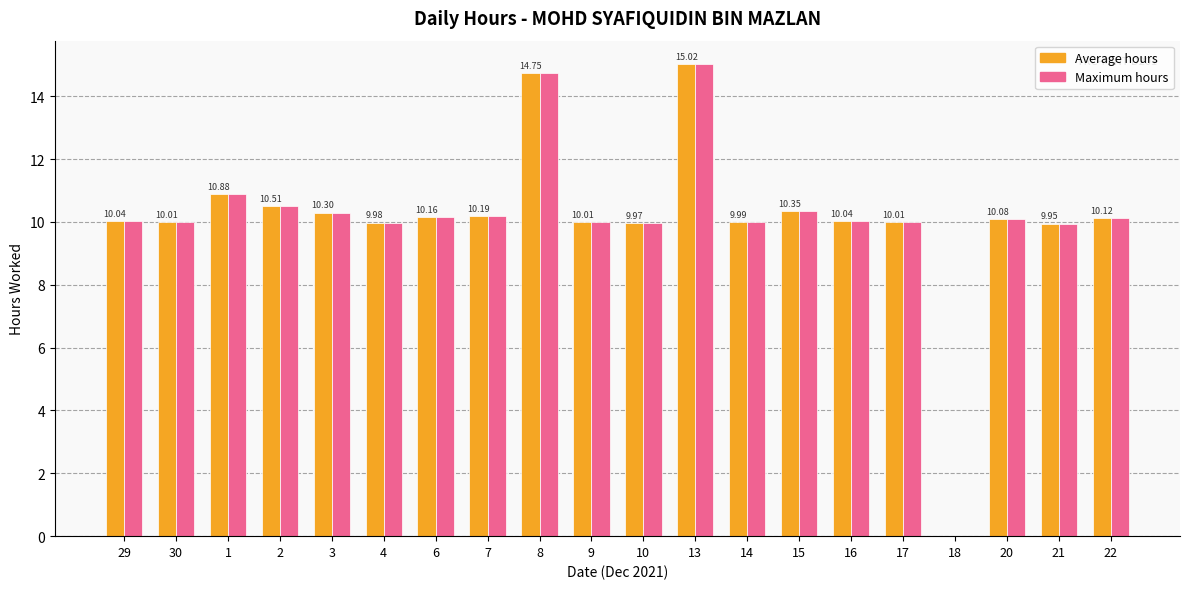

What is the total value across all series at 10?

19.9